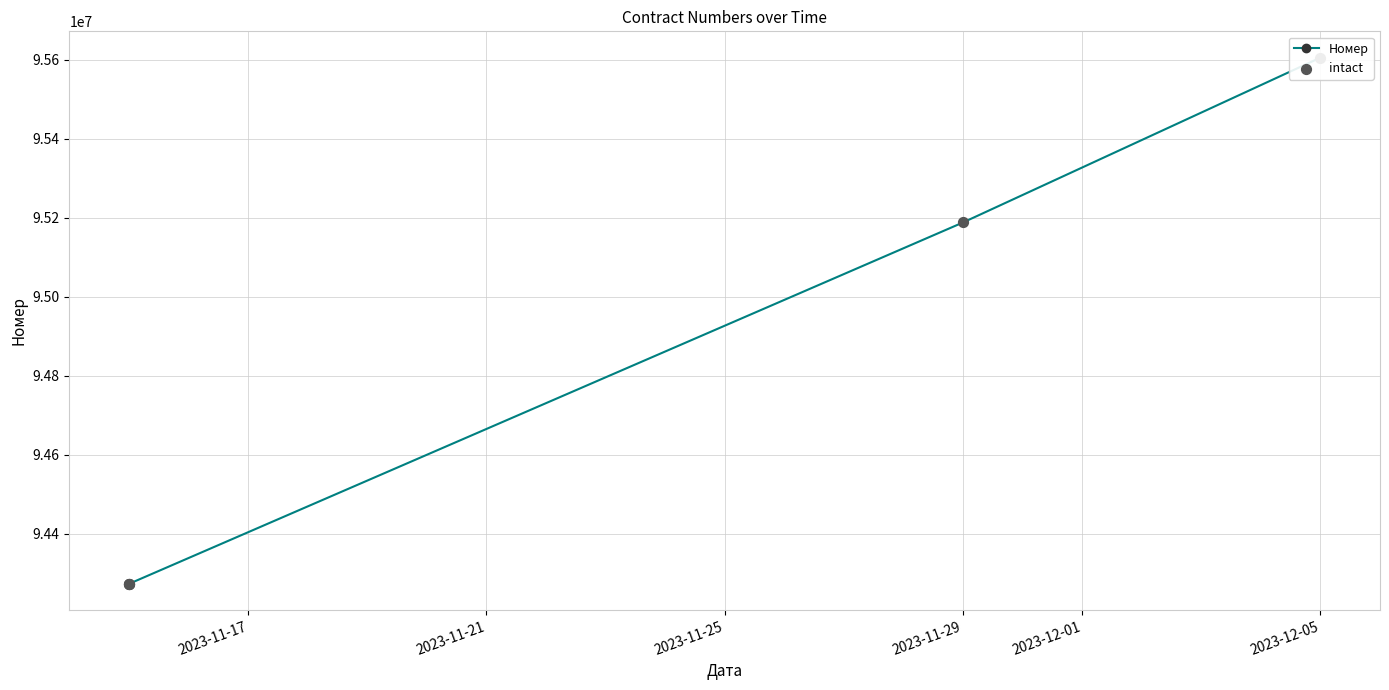

What are all the series names shown in the legend?

Номер, intact